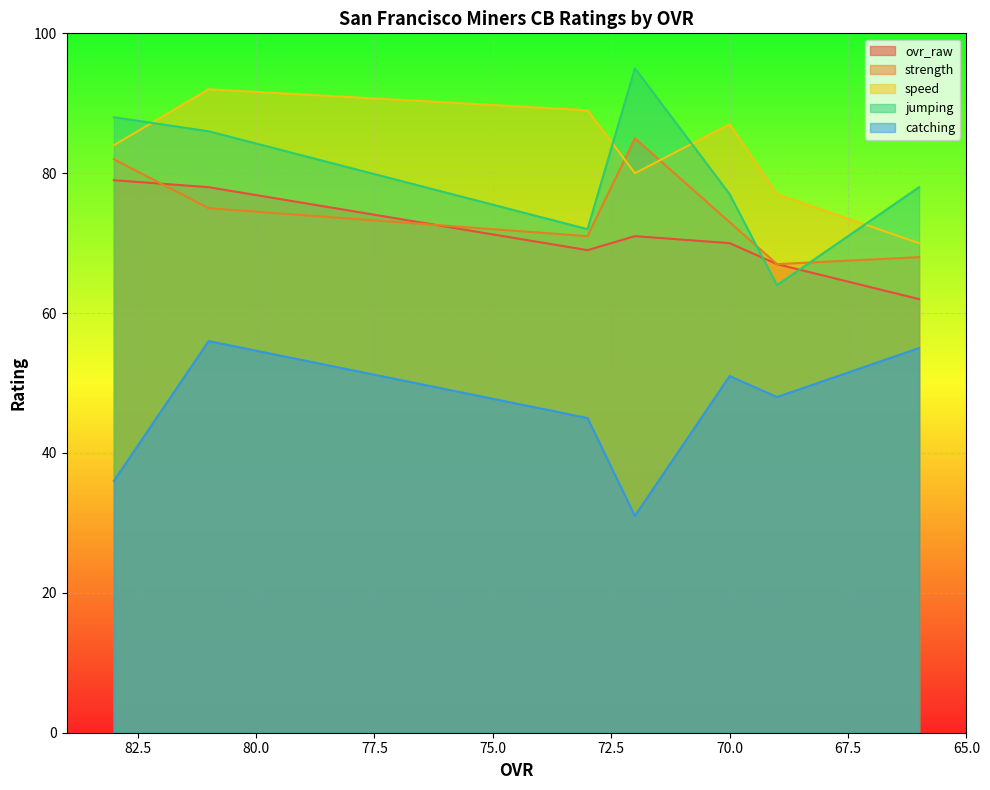

Reading left to right, list all the values displayed in this chart.

ovr_raw: 79	78	69	71	70	67	62
strength: 82	75	71	85	73	67	68
speed: 84	92	89	80	87	77	70
jumping: 88	86	72	95	77	64	78
catching: 36	56	45	31	51	48	55